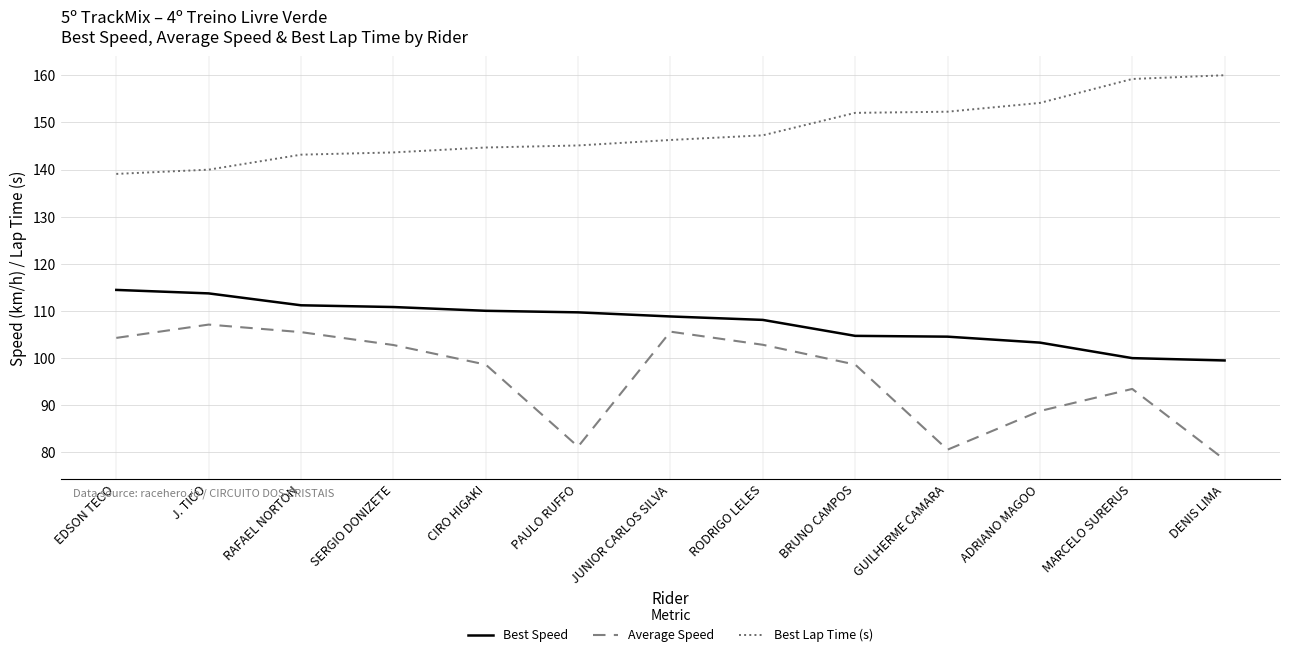

Between EDSON TECO and RODRIGO LELES, which series saw the biggest shift?

Best Lap Time (s)